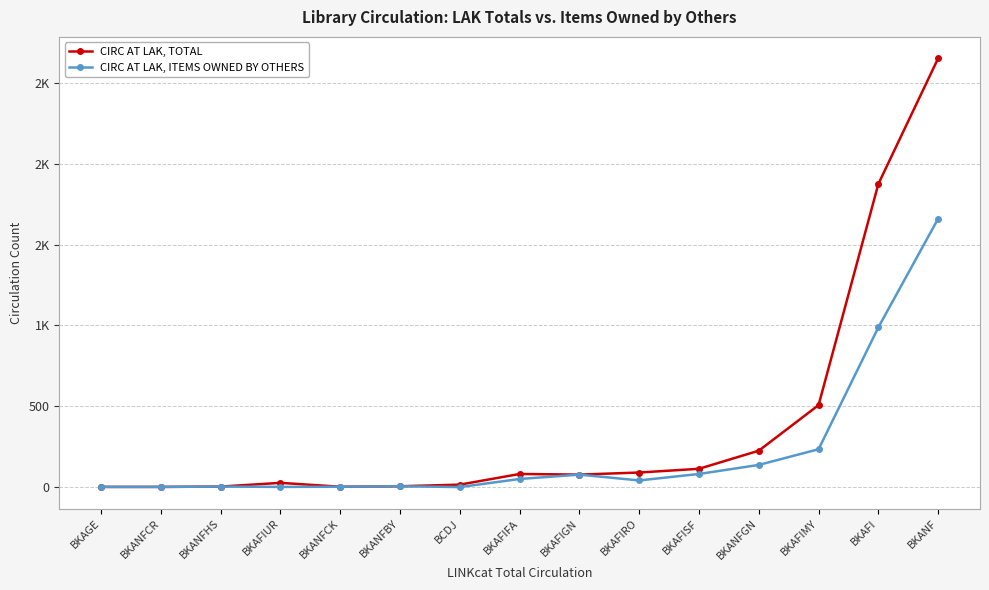

What are all the series names shown in the legend?

CIRC AT LAK, TOTAL, CIRC AT LAK, ITEMS OWNED BY OTHERS